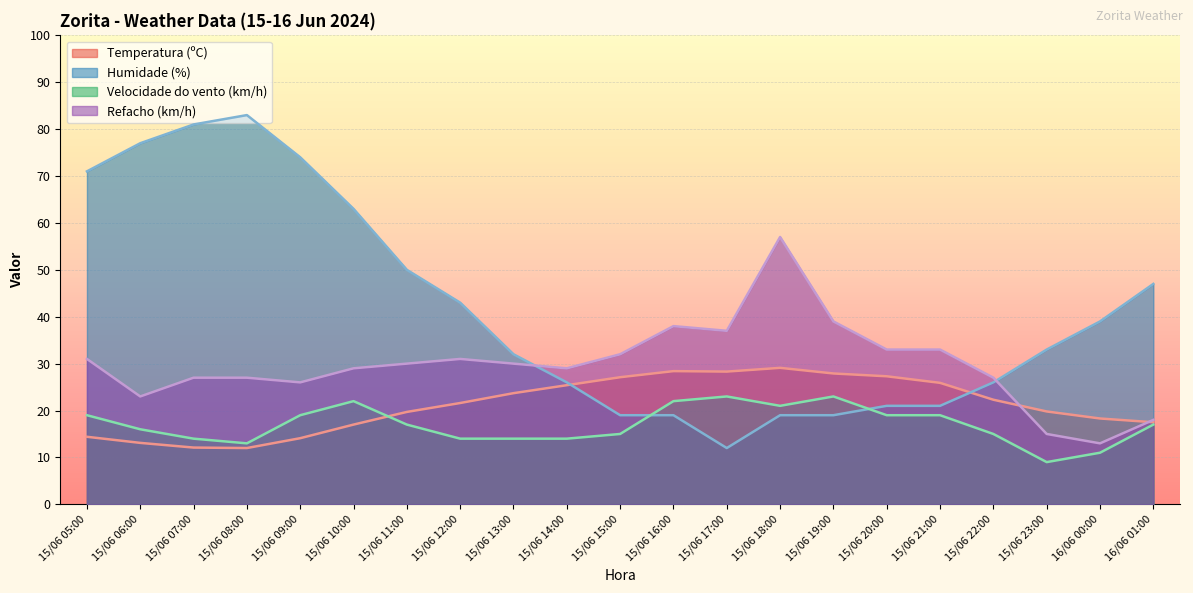

How many distinct data groups are displayed?

4